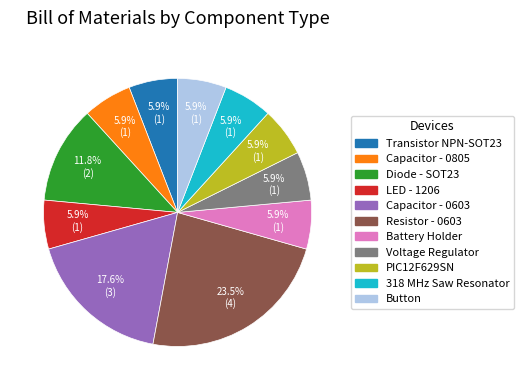

To the nearest percent, what is the average slice percentage?

9%